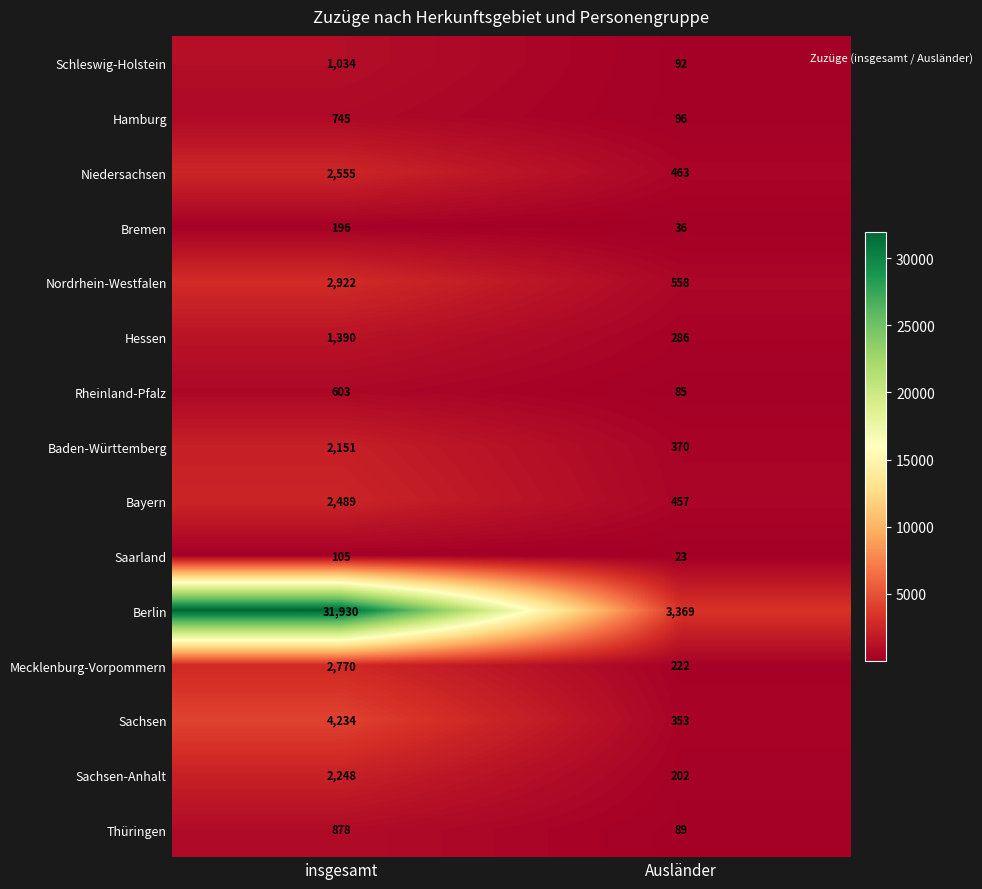

What is the spread (max minus min) of values at insgesamt?

31825